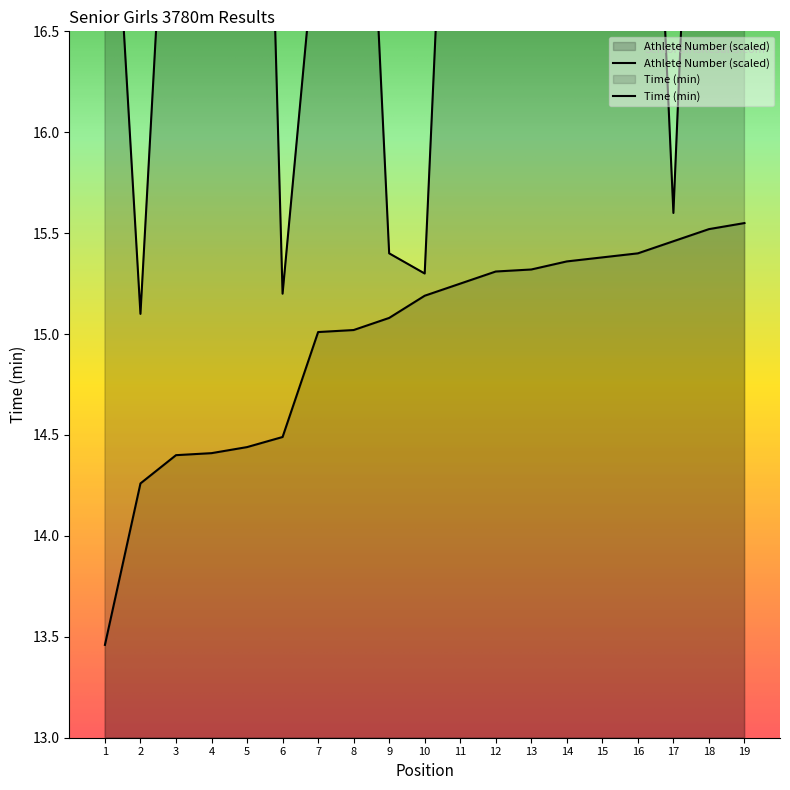

Where does the Time (min) series first go above 15?

7